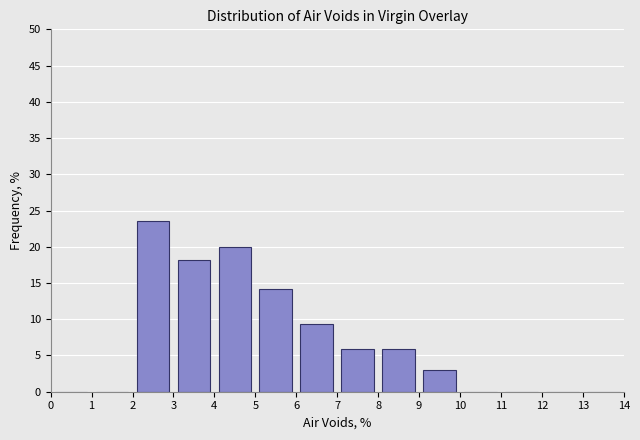

Over which range of the x-axis is the bar tallest?

2 to 3